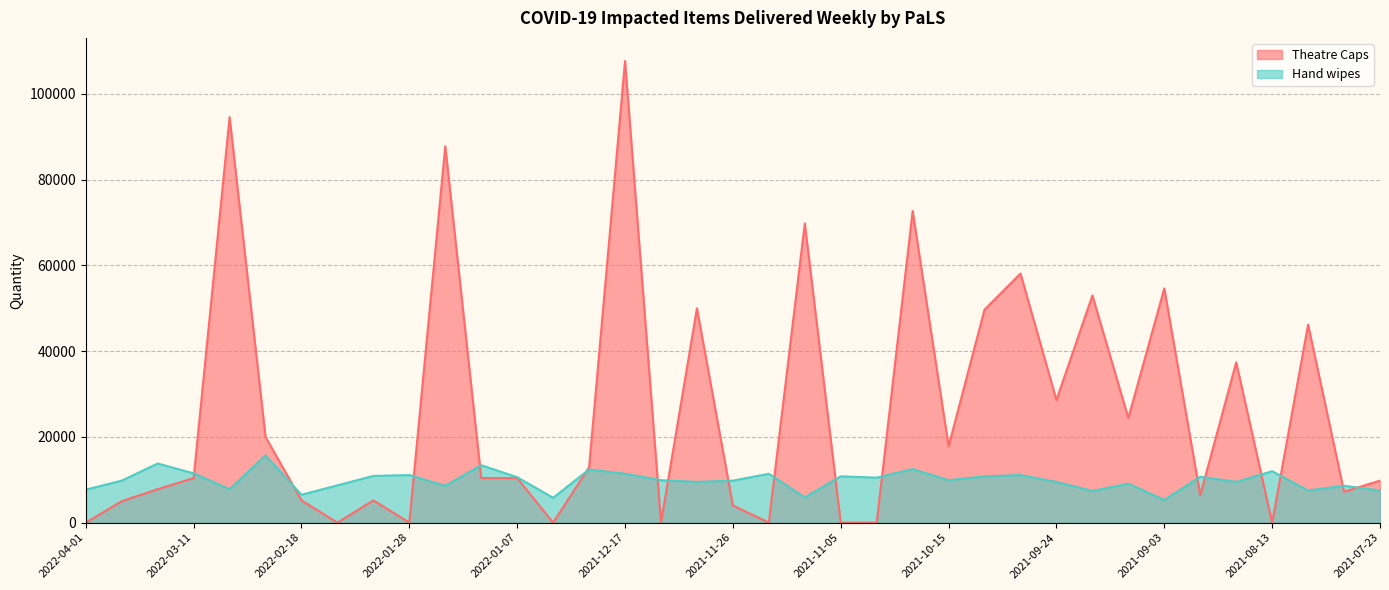

Is it true that Theatre Caps equals 10400 at 2022-01-07?

True